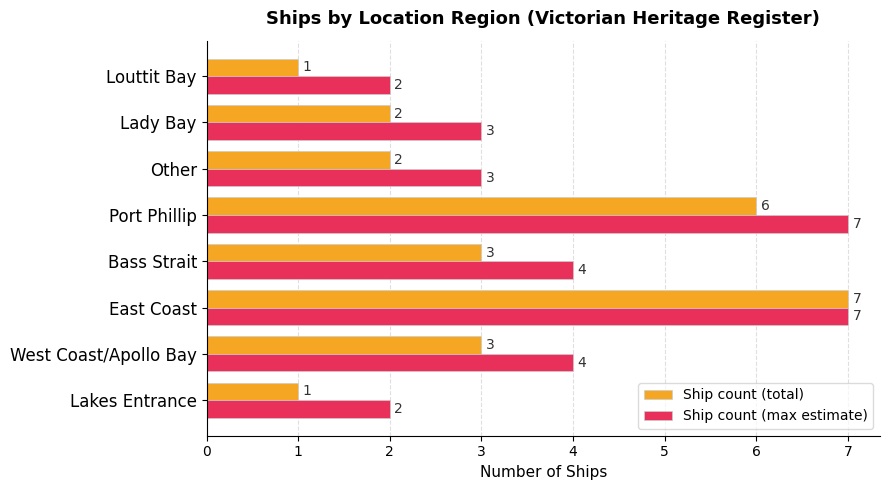

What is the approximate value of Ship count (total) at West Coast/Apollo Bay?

3